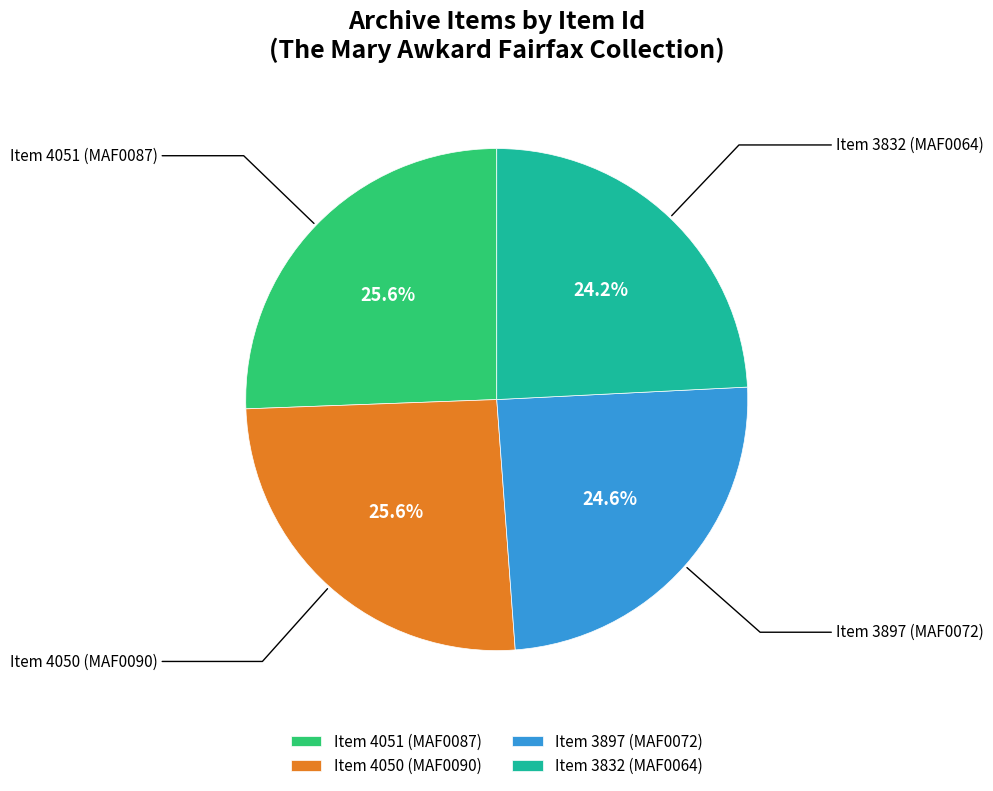

What is the ratio of the value at Item 3832 (MAF0064) to the value at Item 4050 (MAF0090)?

0.9